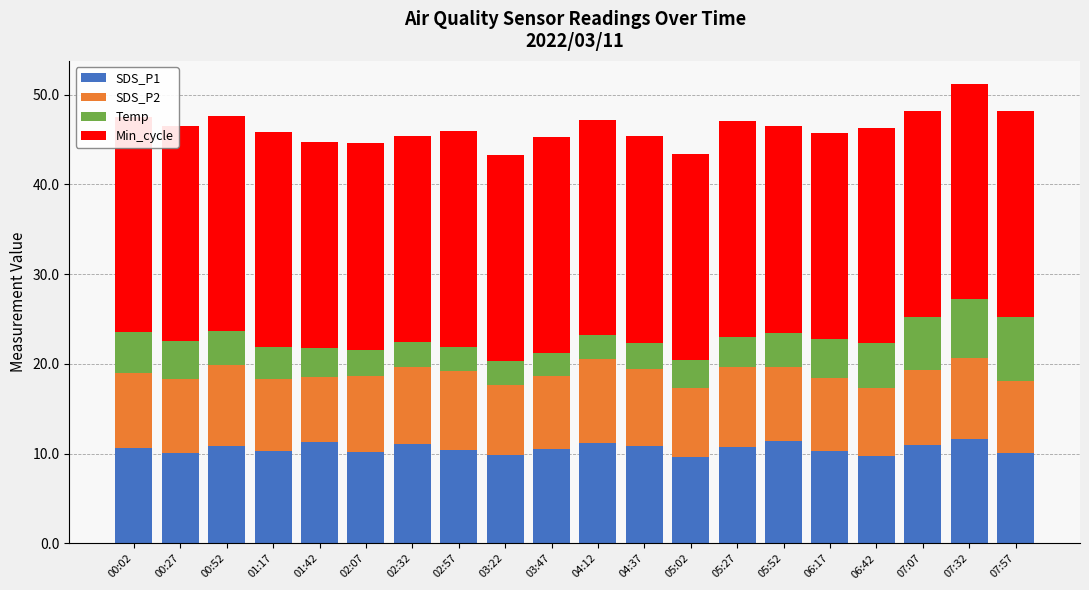

What is the sum of all SDS_P1 values?

211.7